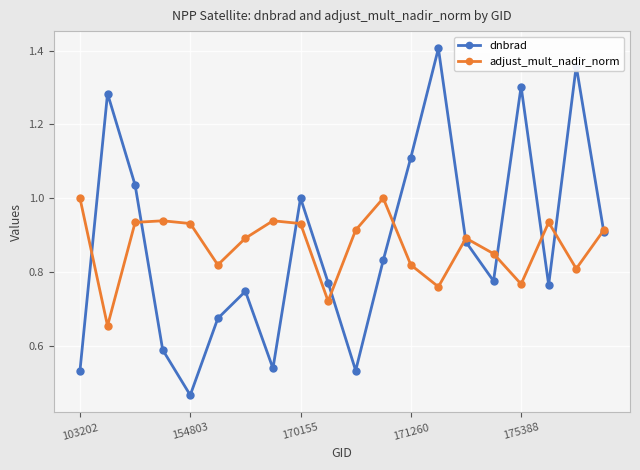

List the series in order of their peak value, highest first.

dnbrad, adjust_mult_nadir_norm